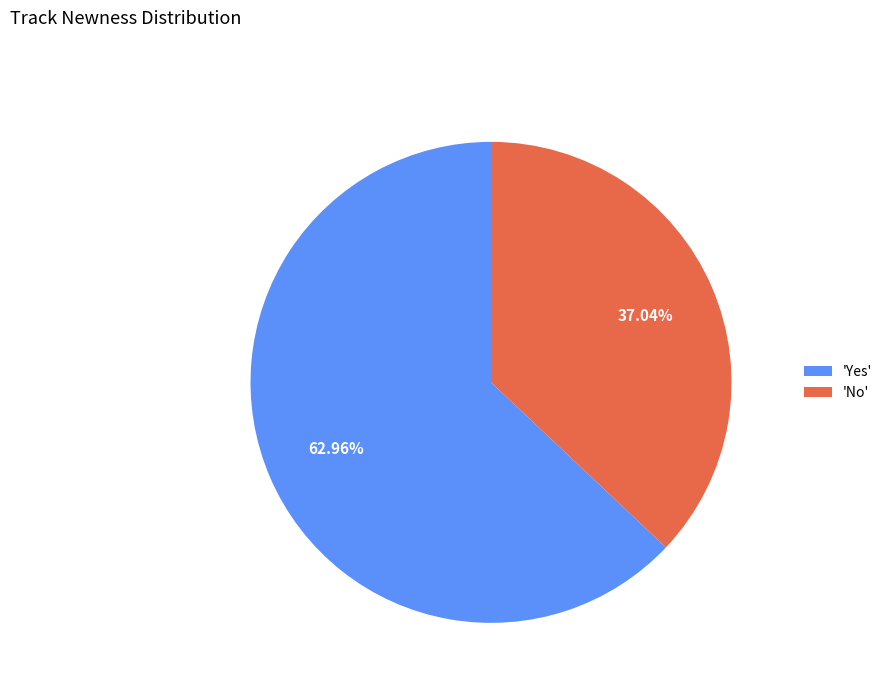

Approximately how many times larger is the value at 'Yes' compared to 'No'?

1.7